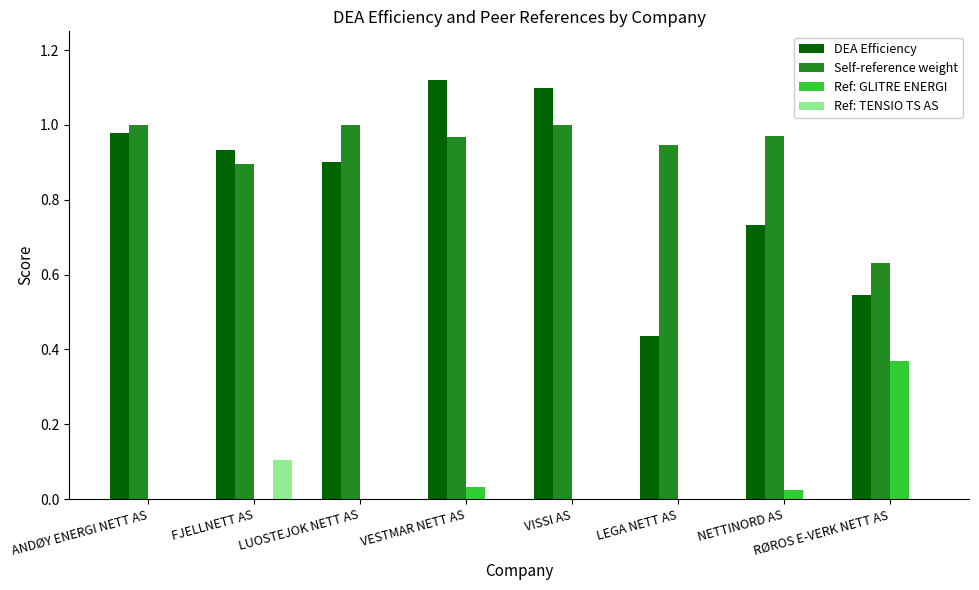

Which series changed the most between VESTMAR NETT AS and LEGA NETT AS?

DEA Efficiency